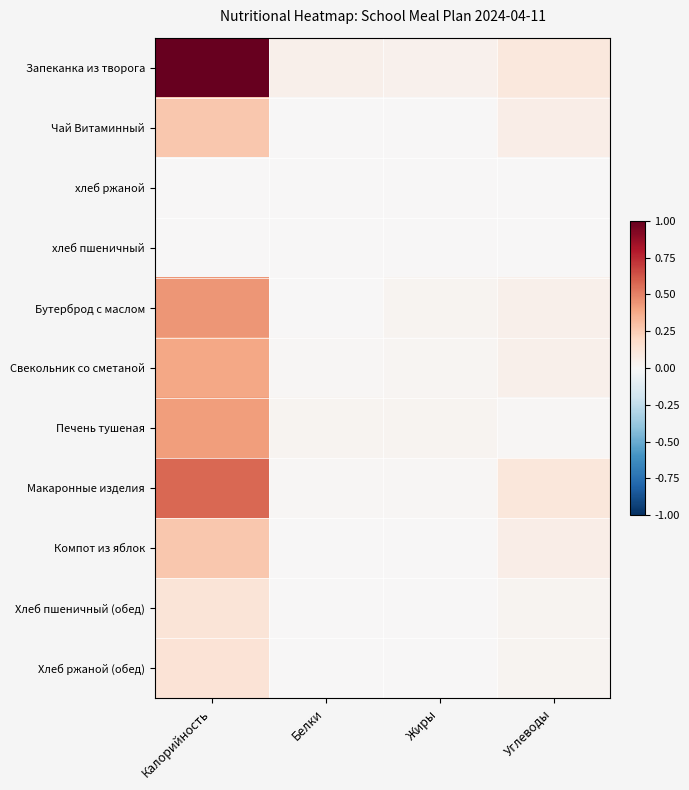

What is the total value across all series at Жиры?

0.1